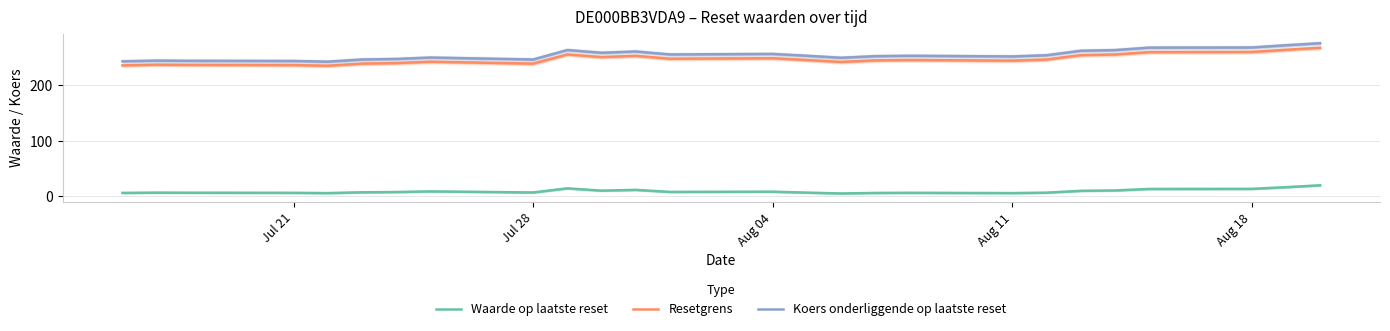

Which series has the largest total across all categories?

Koers onderliggende op laatste reset